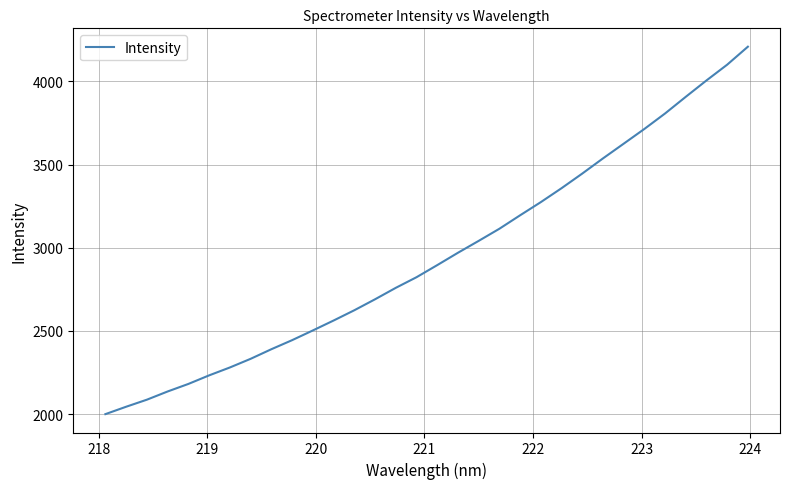

What is the smallest value displayed?

1999.9